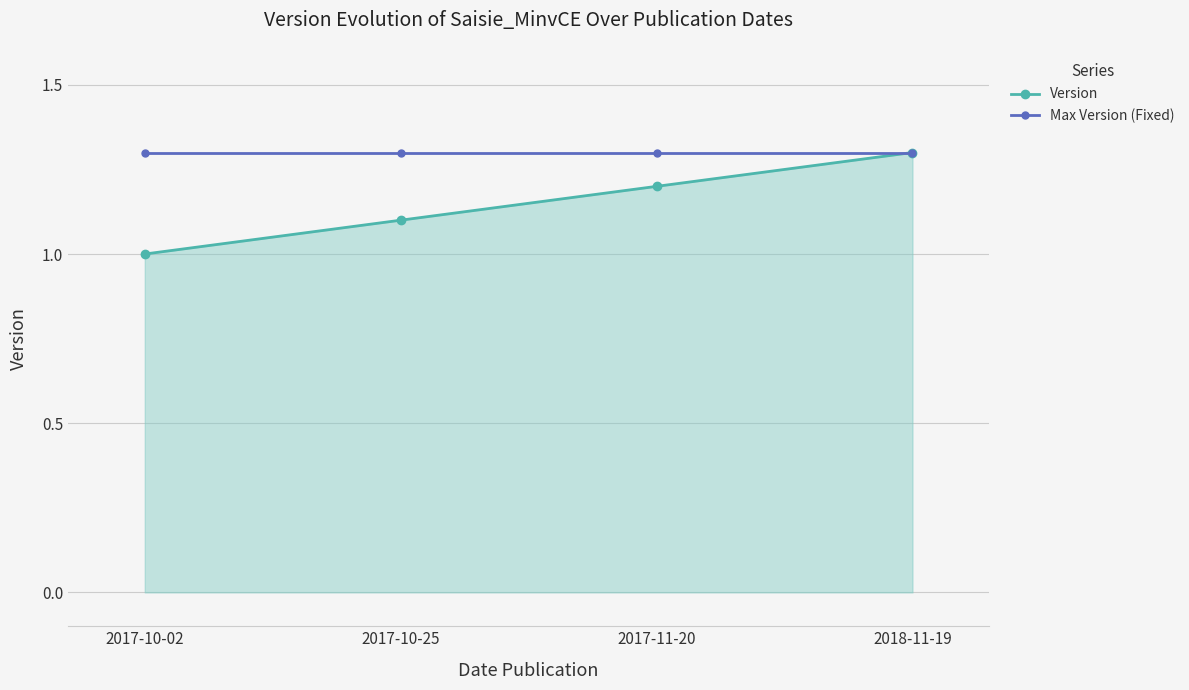

Does the chart have visible grid lines?

Yes